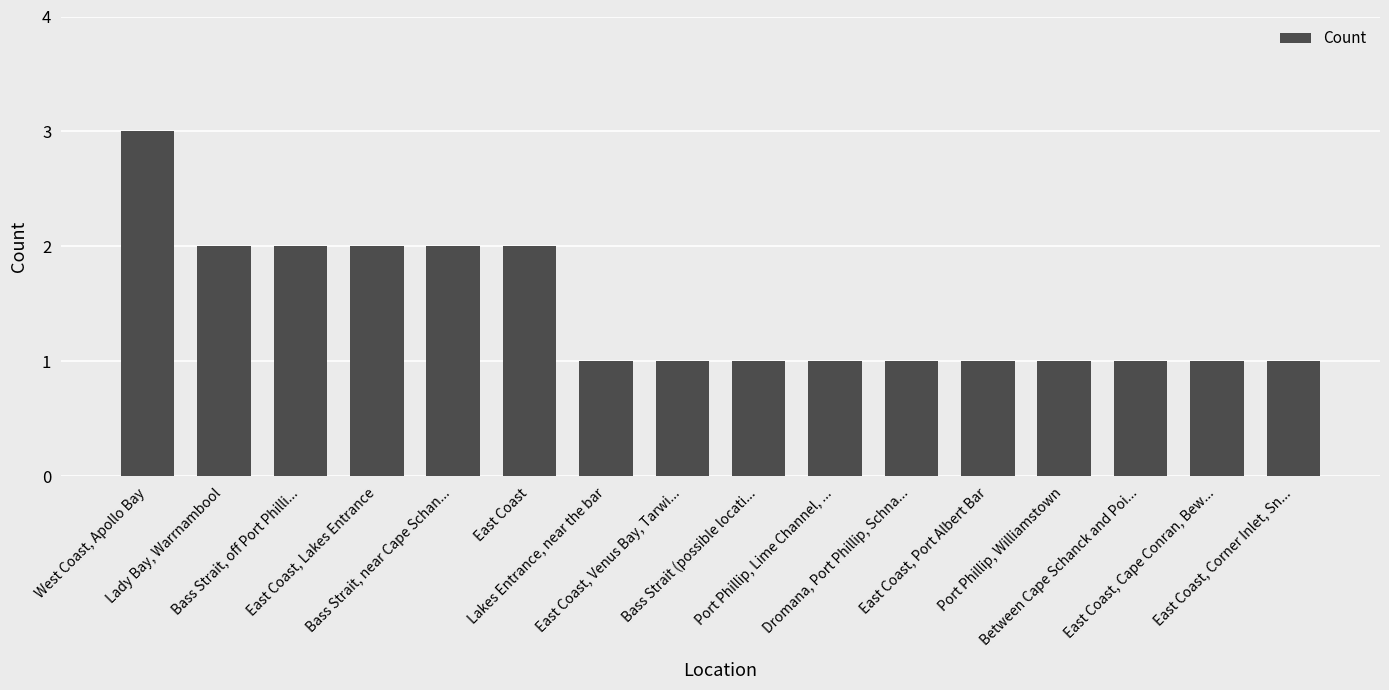

True or false: the data shows 1 at West Coast, Apollo Bay.

False